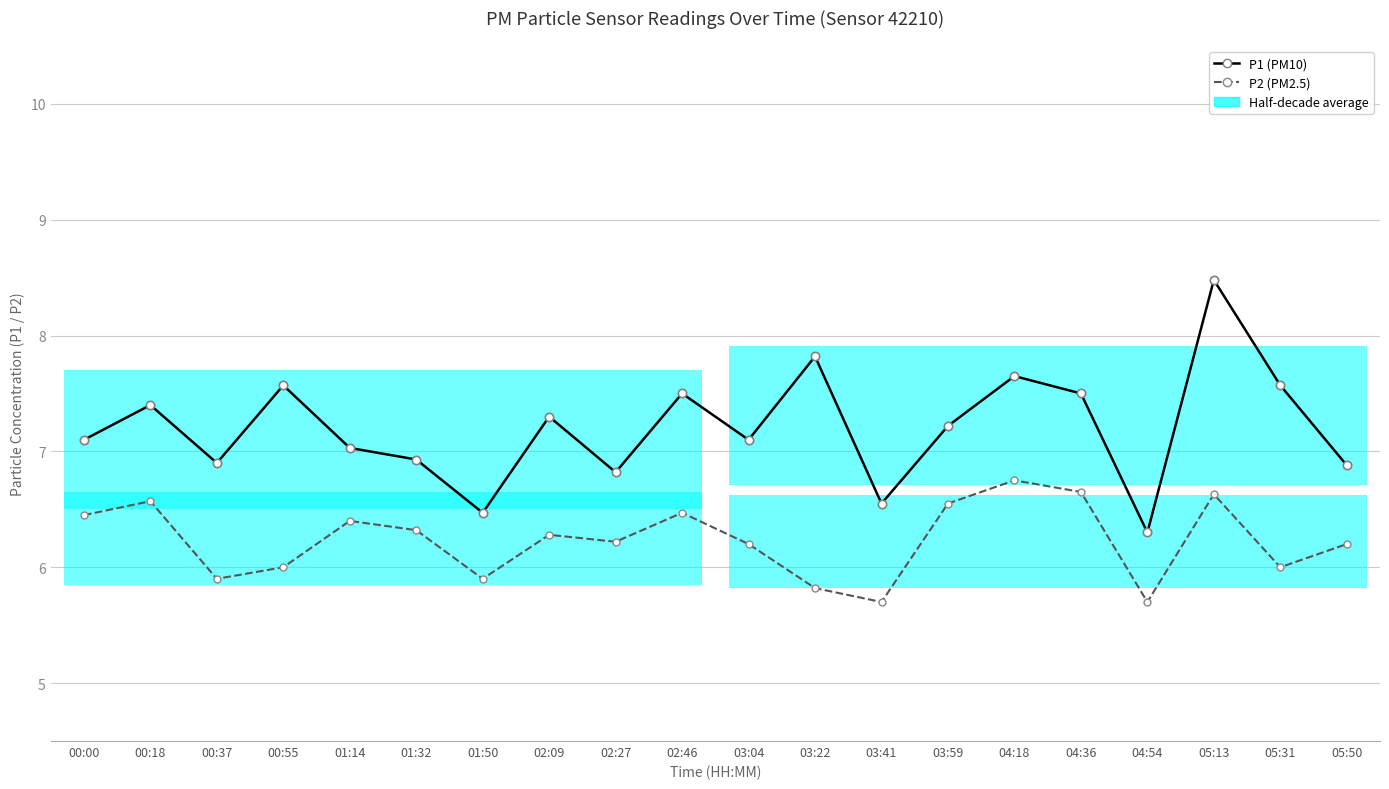

True or false: P2 (PM2.5) has more than 0 points higher than both neighbors.

True